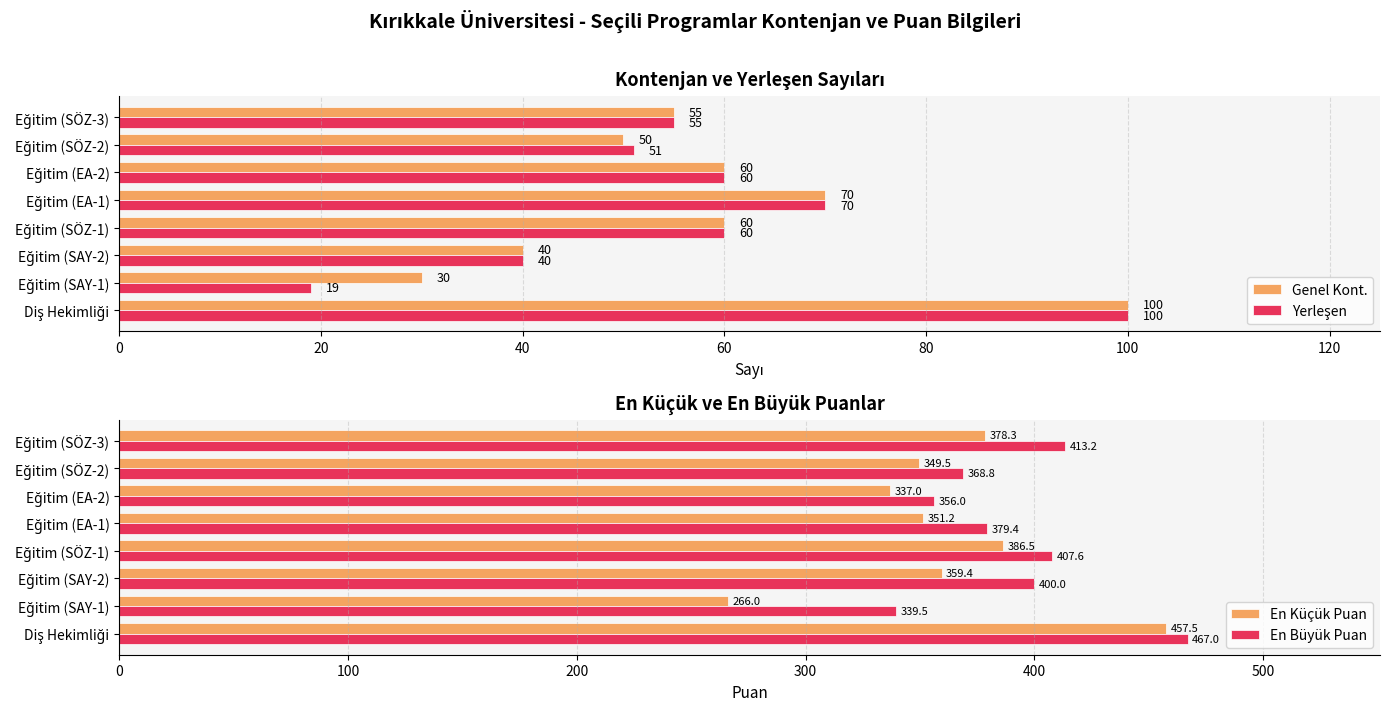

What is the difference between the second highest and minimum values in the Genel Kont. series?

40